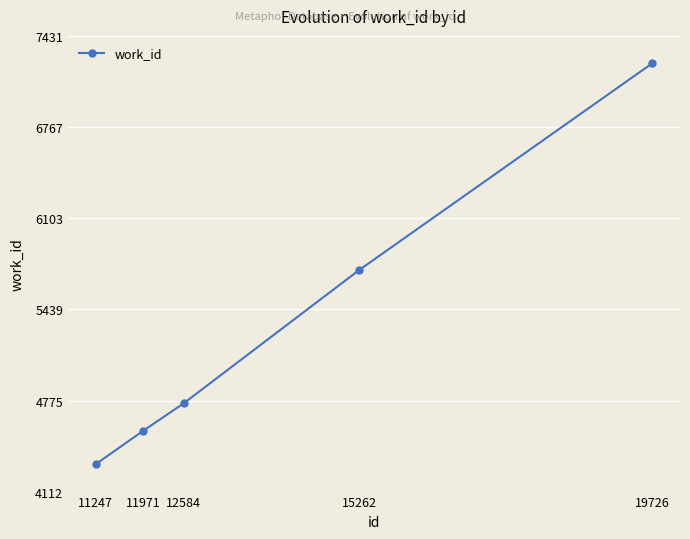

True or false: the data shows 7231 at 19726.

True